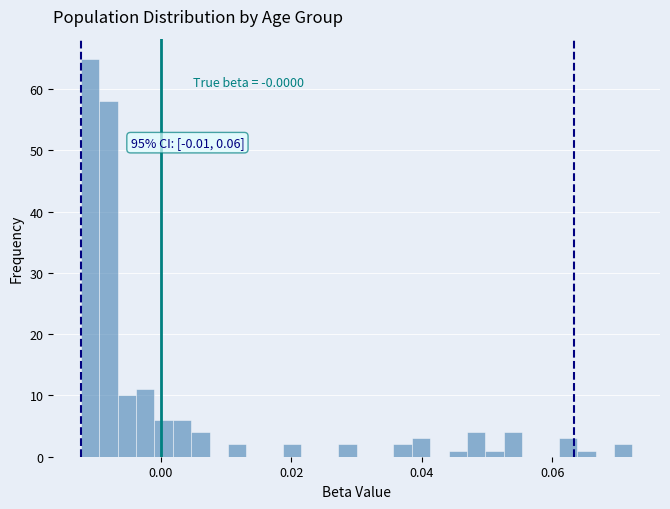

Read against the x-axis, roughly where is the centre of the tallest bar?

-0.010